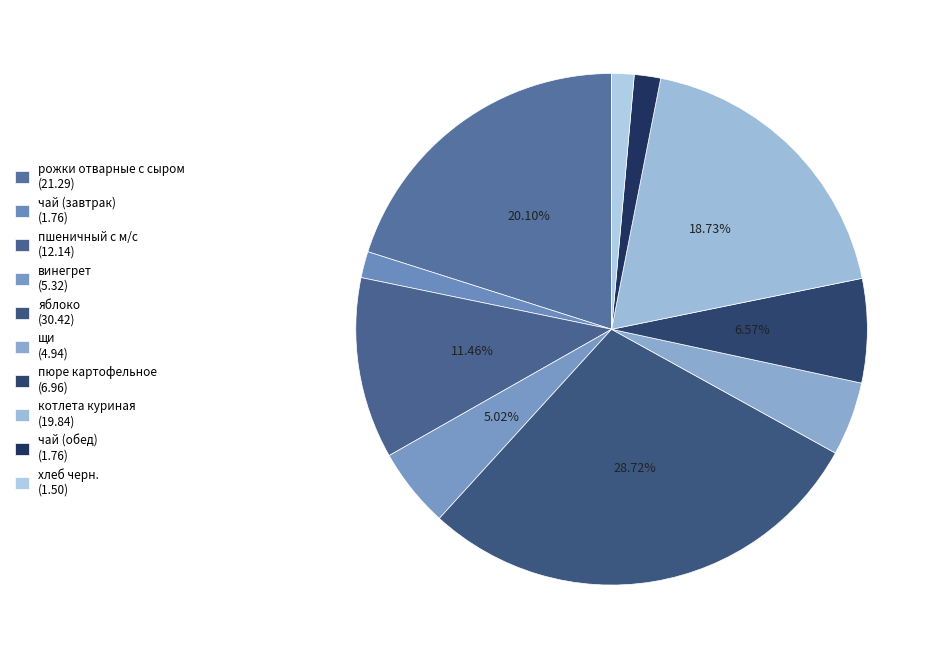

How many slices are in this pie chart?

10